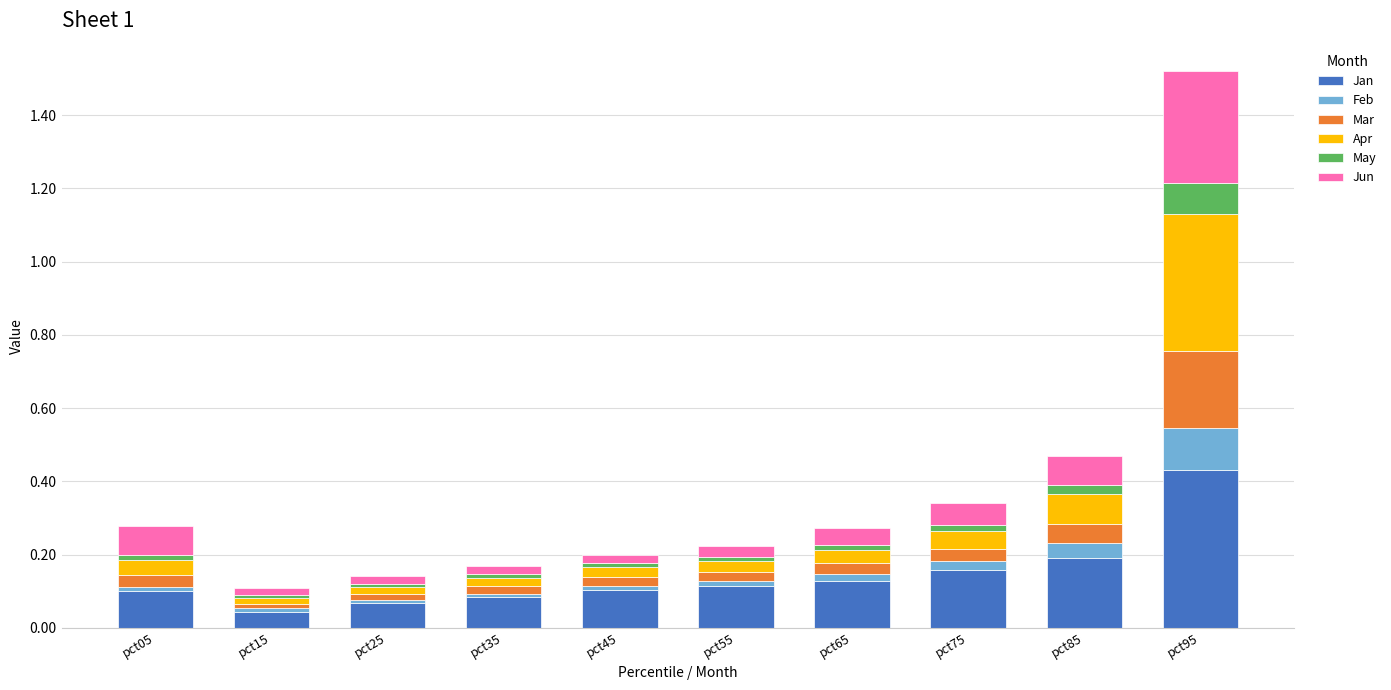

At which label does Jan reach its peak?

pct95